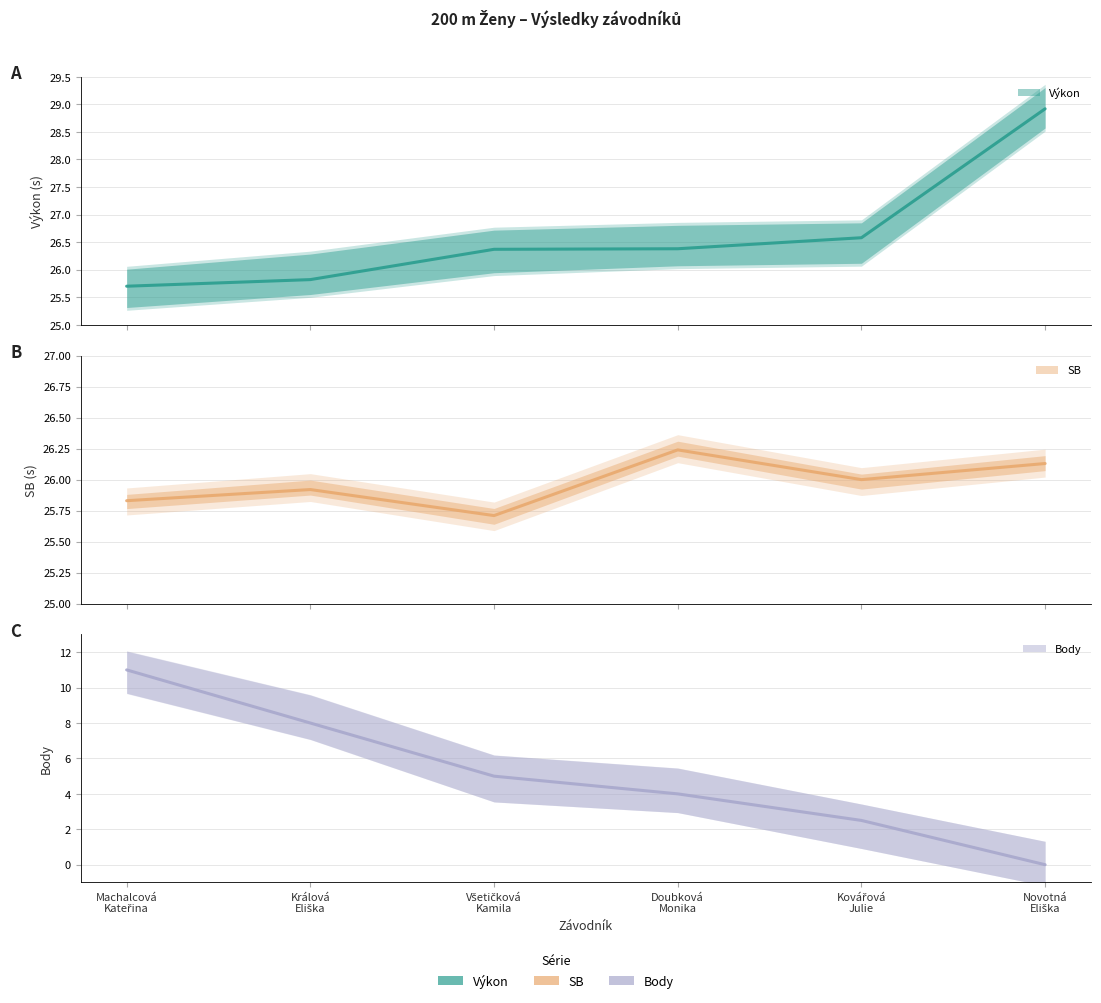

True or false: SB has more than 0 interior local peaks.

True